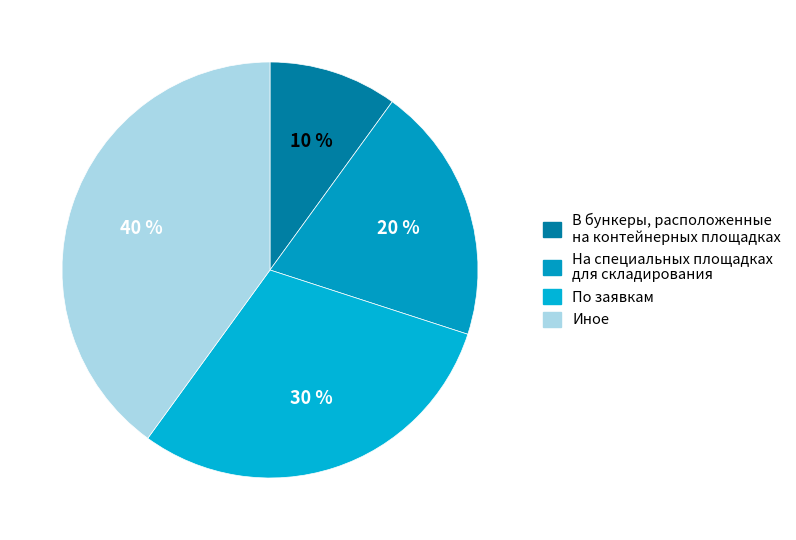

What percentage is the Иное slice, to the nearest percent?

40%